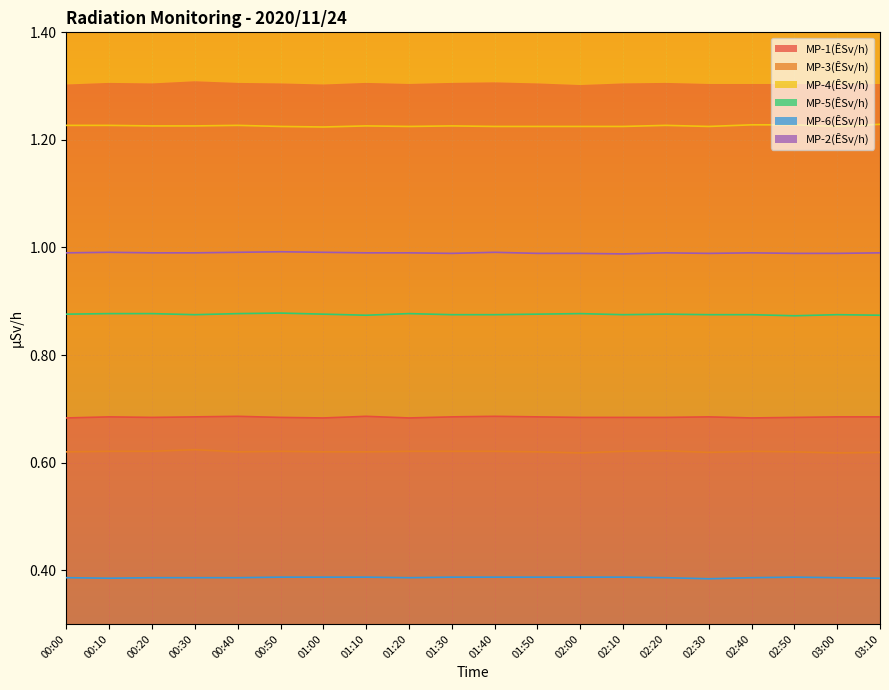

Reading left to right, list all the values displayed in this chart.

MP-1(ÊSv/h): 0.7	0.7	0.7	0.7	0.7	0.7	0.7	0.7	0.7	0.7	0.7	0.7	0.7	0.7	0.7	0.7	0.7	0.7	0.7	0.7
MP-3(ÊSv/h): 0.6	0.6	0.6	0.6	0.6	0.6	0.6	0.6	0.6	0.6	0.6	0.6	0.6	0.6	0.6	0.6	0.6	0.6	0.6	0.6
MP-4(ÊSv/h): 1.2	1.2	1.2	1.2	1.2	1.2	1.2	1.2	1.2	1.2	1.2	1.2	1.2	1.2	1.2	1.2	1.2	1.2	1.2	1.2
MP-5(ÊSv/h): 0.9	0.9	0.9	0.9	0.9	0.9	0.9	0.9	0.9	0.9	0.9	0.9	0.9	0.9	0.9	0.9	0.9	0.9	0.9	0.9
MP-6(ÊSv/h): 0.4	0.4	0.4	0.4	0.4	0.4	0.4	0.4	0.4	0.4	0.4	0.4	0.4	0.4	0.4	0.4	0.4	0.4	0.4	0.4
MP-2(ÊSv/h): 1.0	1.0	1.0	1.0	1.0	1.0	1.0	1.0	1.0	1.0	1.0	1.0	1.0	1.0	1.0	1.0	1.0	1.0	1.0	1.0